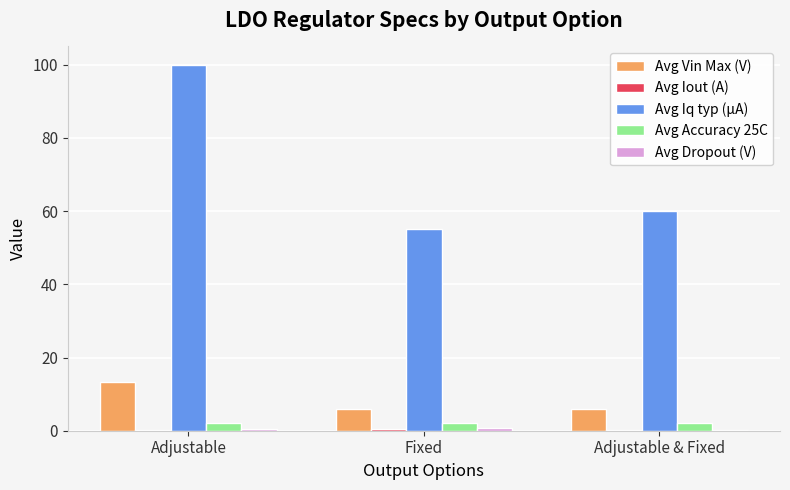

At which label does Avg Iq typ (µA) reach its peak?

Adjustable